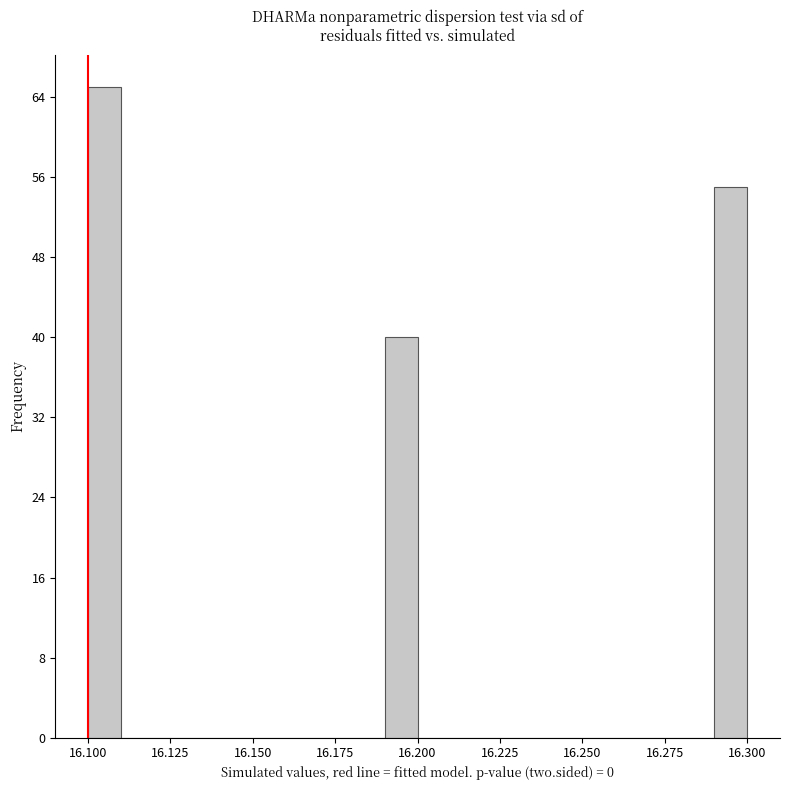

Around what value on the x-axis is the tallest bar? Give the approximate position of its centre, as read against the axis.

16.105